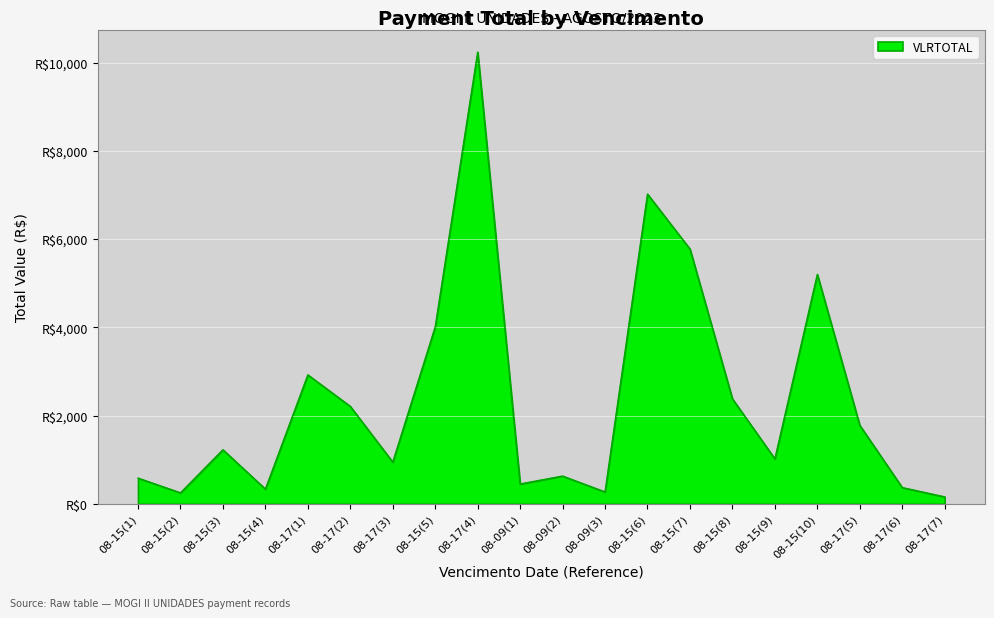

What is the approximate value at 08-15(1)?

583.4